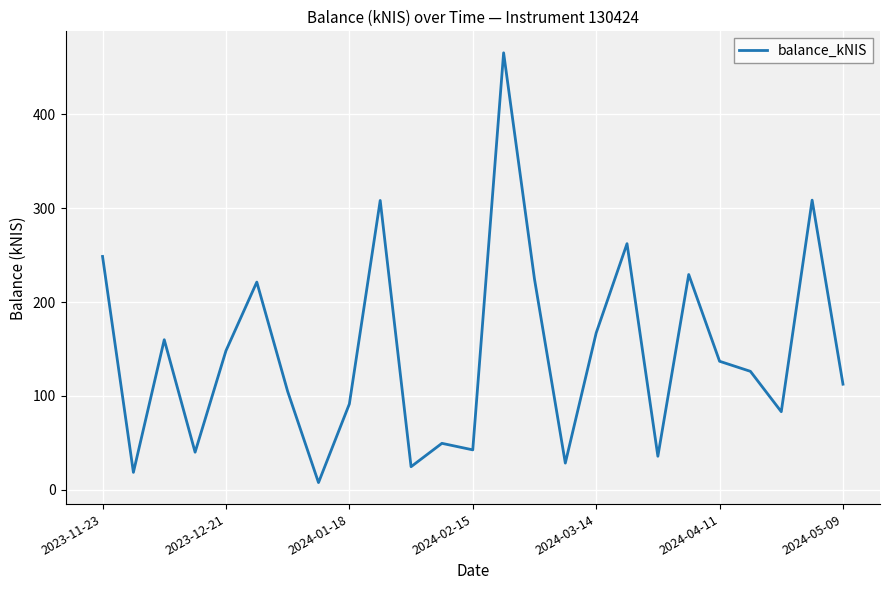

What is the greatest value displayed?

465.8